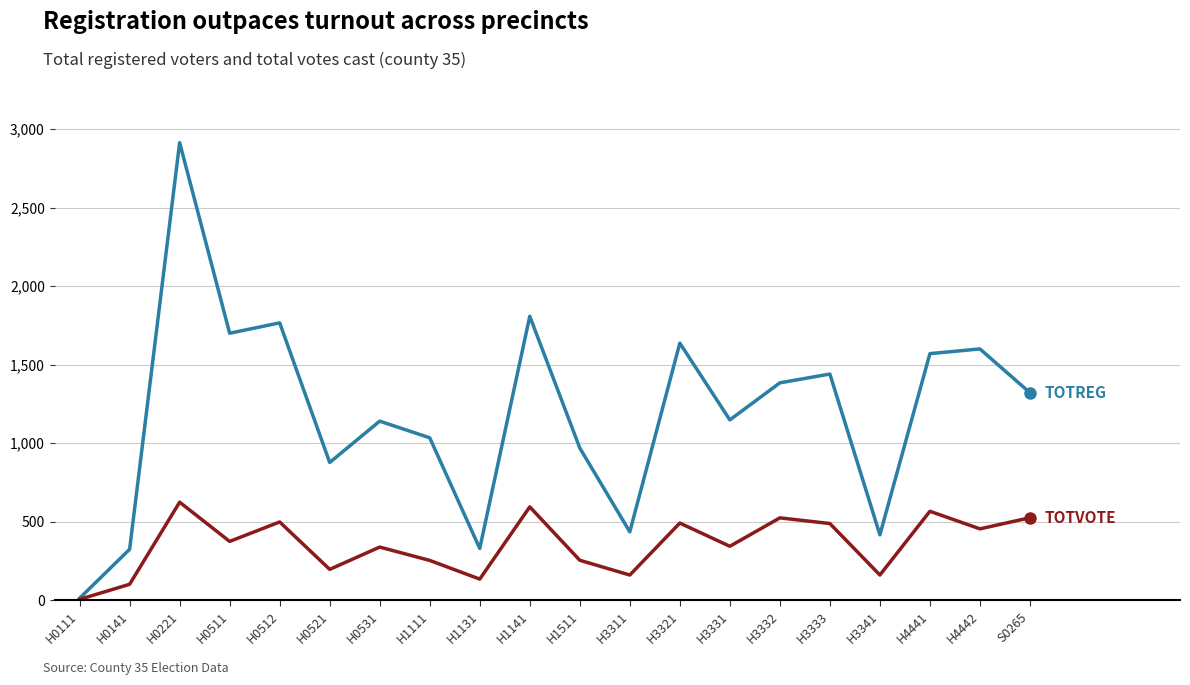

Which category has the highest value across all series?

H0221